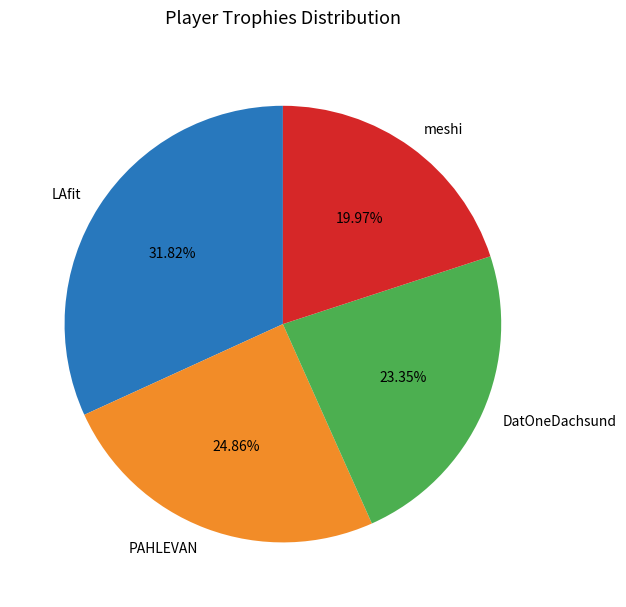

How many slices are in this pie chart?

4